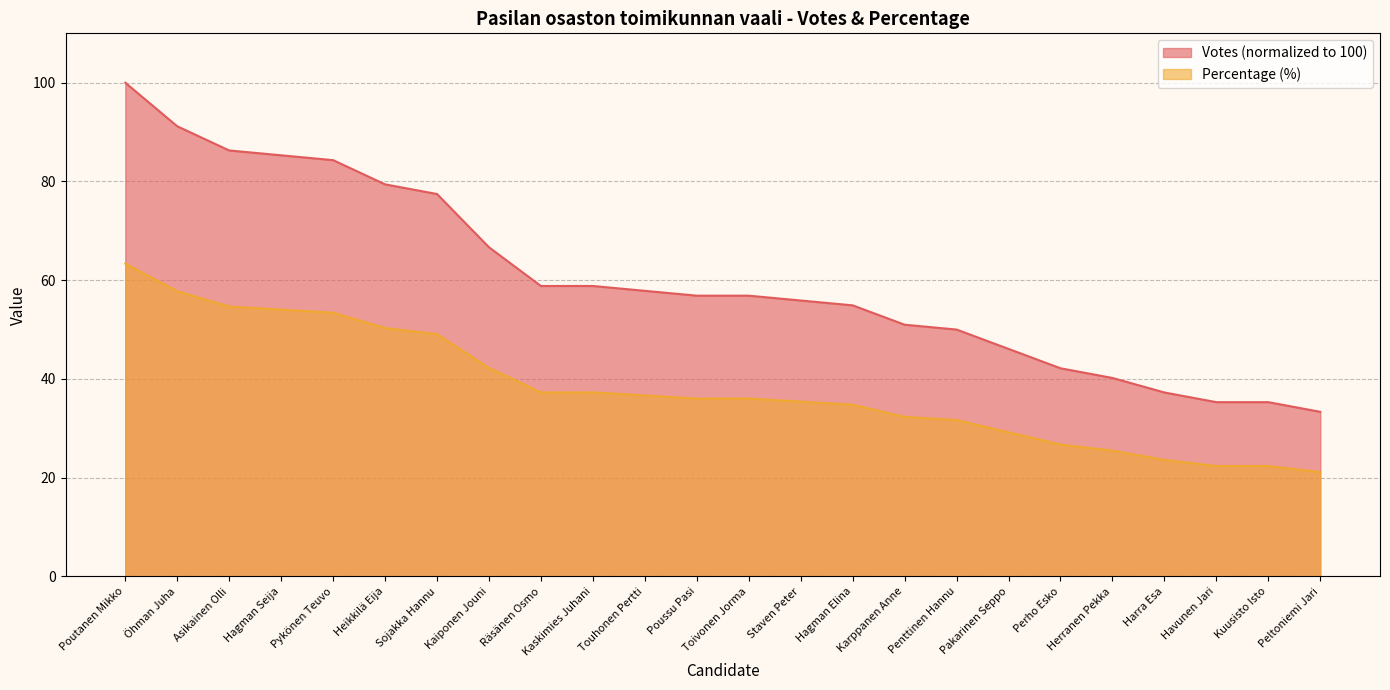

Rank the series by their maximum value, from highest to lowest.

Votes (normalized to 100), Percentage (%)